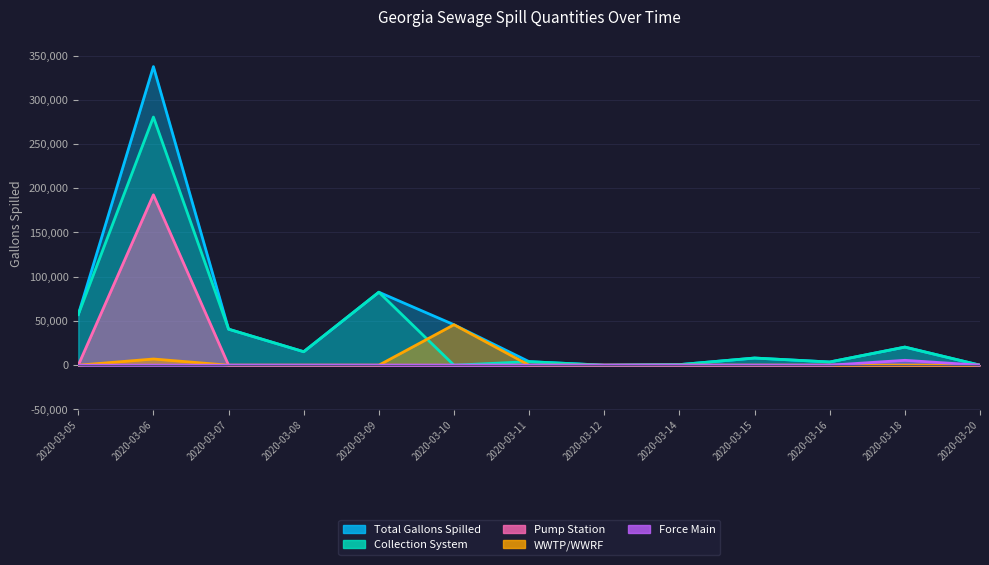

Reading right to left, transcribe all the data shown in this chart.

Total Gallons Spilled: 0	20470	3614	8100	666	0	4000	45755	82519	15250	40725	337520	57291
Collection System: 0	20470	3614	8100	666	0	4000	0	82519	15250	40725	280520	57291
Pump Station: 0	0	0	0	0	0	0	0	0	0	0	192560	0
WWTP/WWRF: 0	0	0	0	0	0	0	45755	0	0	0	7000	0
Force Main: 0	5520	0	0	0	0	0	0	0	0	0	0	0